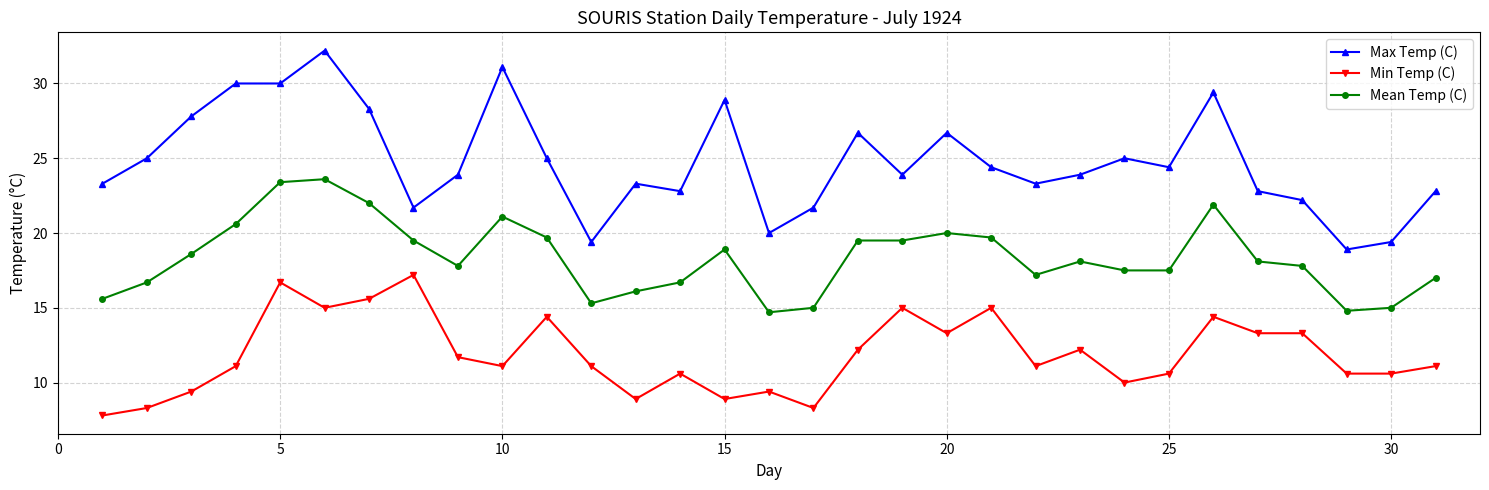

How many lines are shown in the chart?

3